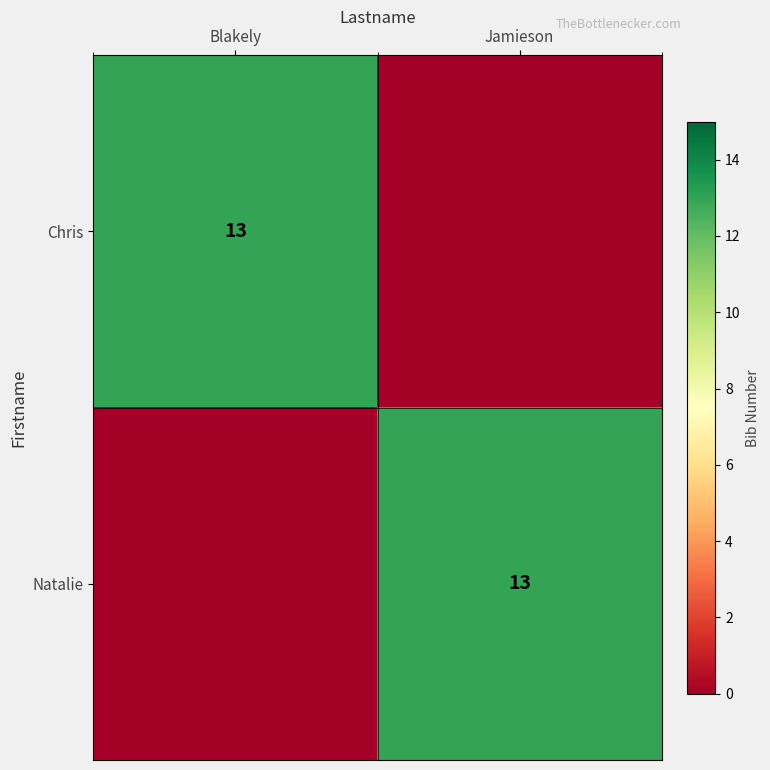

The value of Chris at Blakely is 17. True or false?

False